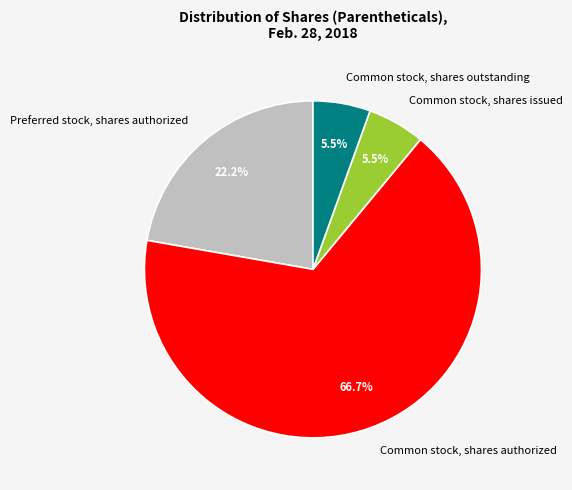

What is the largest slice in the pie chart?

Common stock, shares authorized